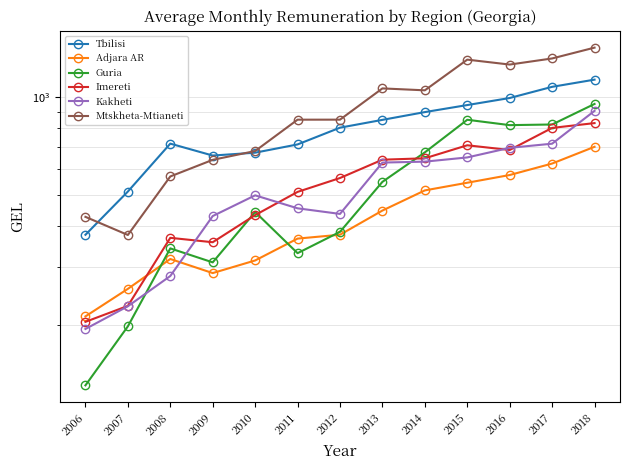

True or false: Tbilisi and Kakheti intersect in this chart.

False